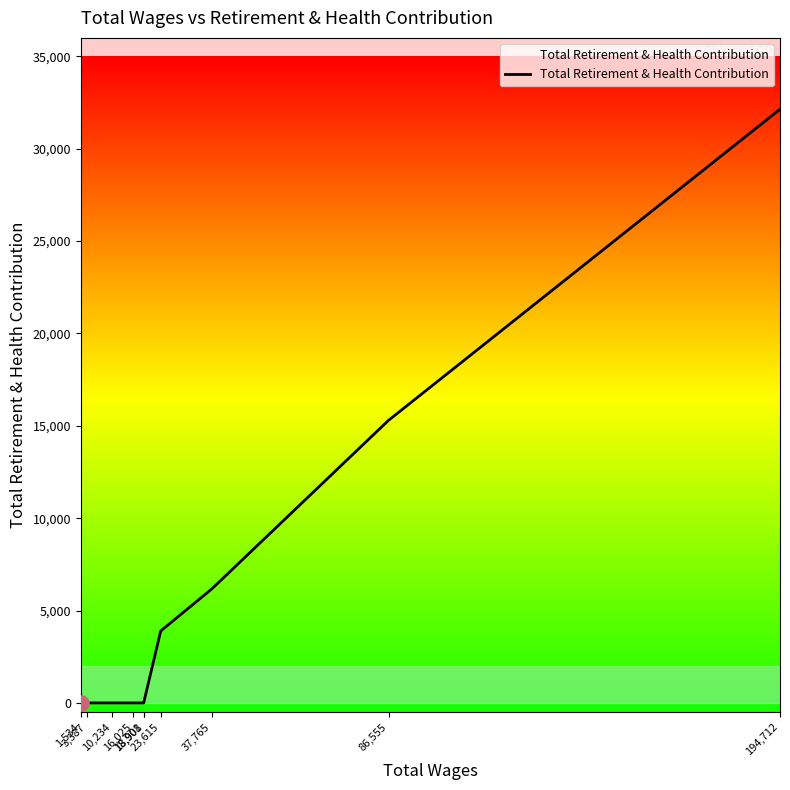

What is the change in value from 18,908 to 37,765?

+6176